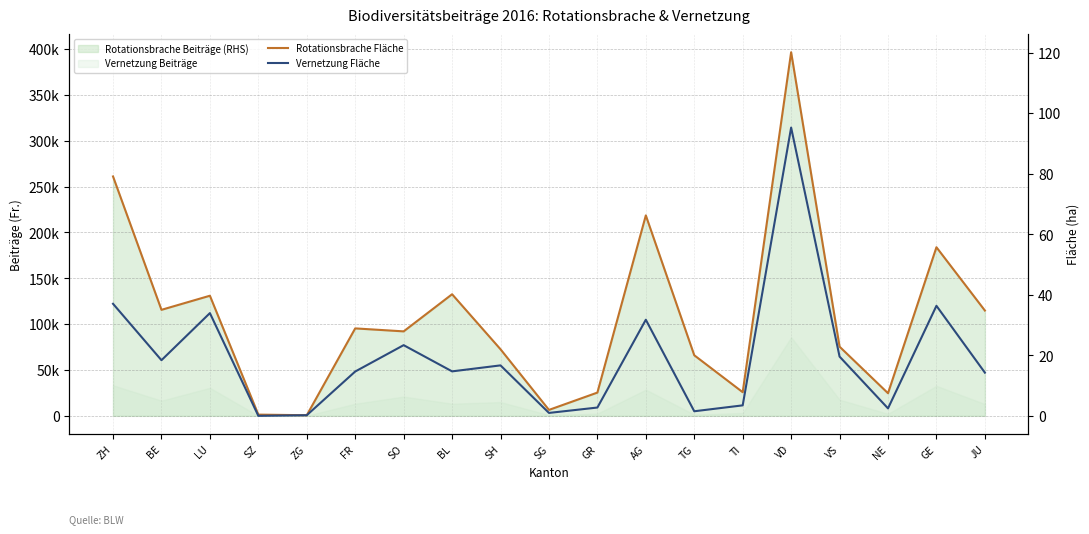

How many data points does each series have?

19